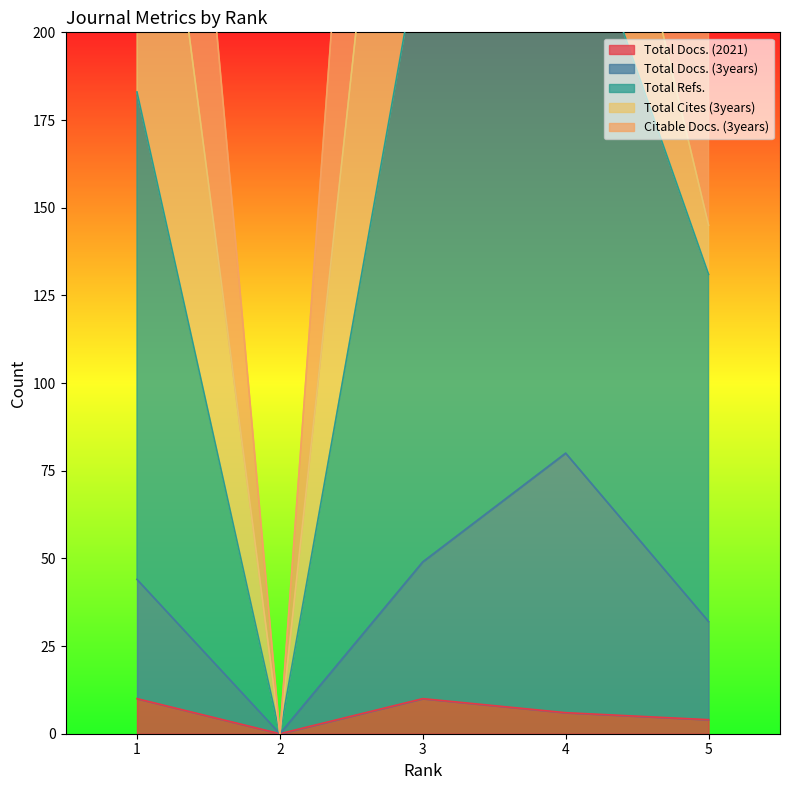

What is the maximum value for Total Docs. (2021)?

10